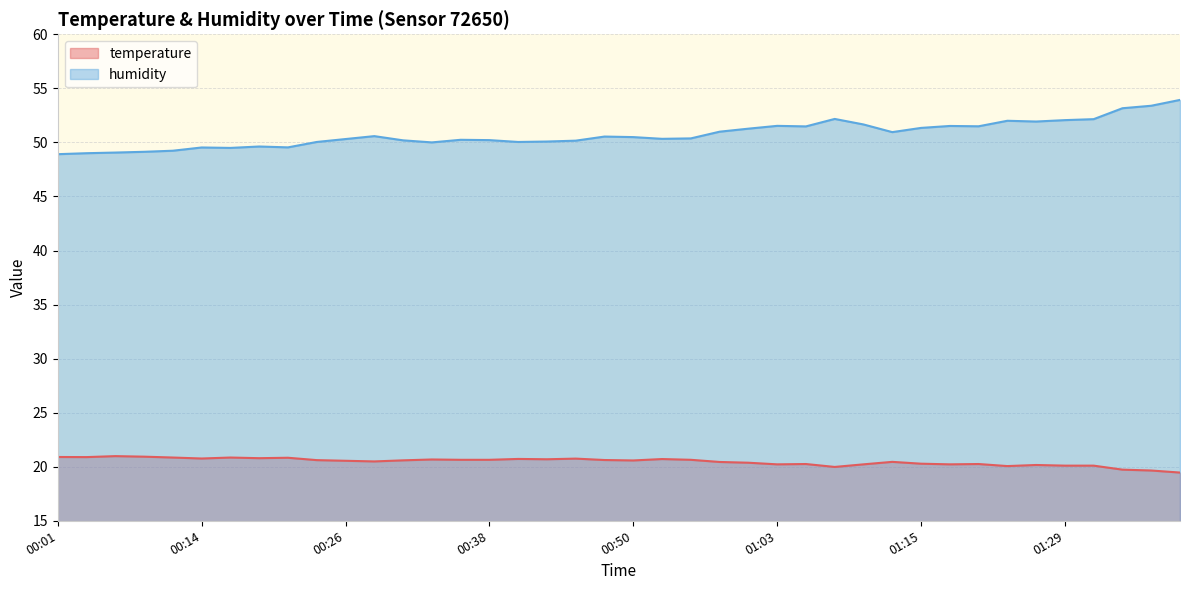

How many series are shown in this chart?

2